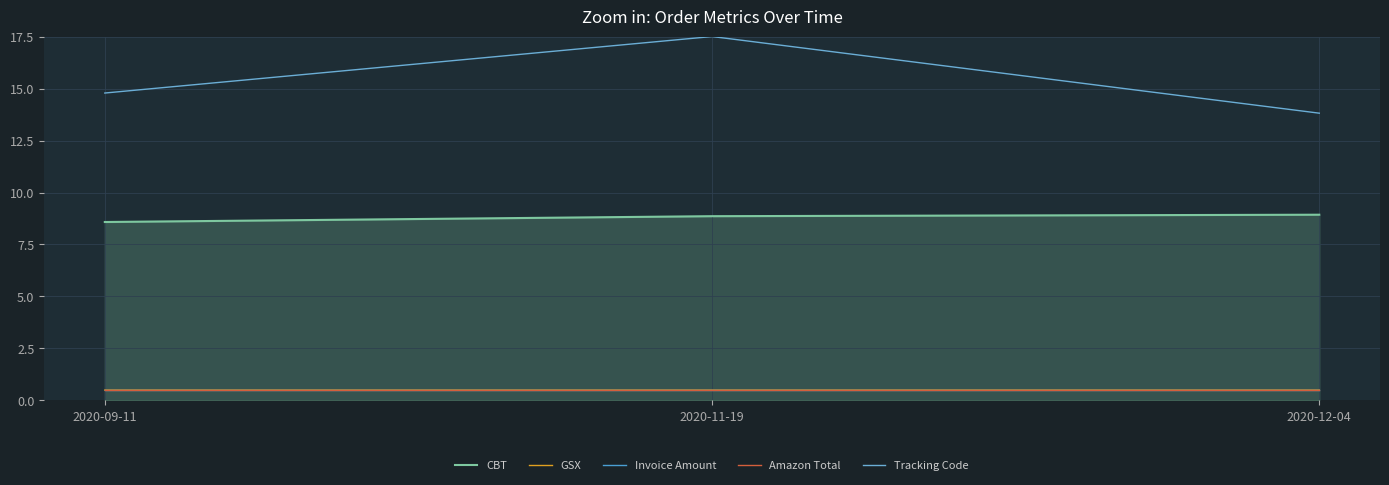

What is the spread (max minus min) of values at 2020-11-19?

17.0